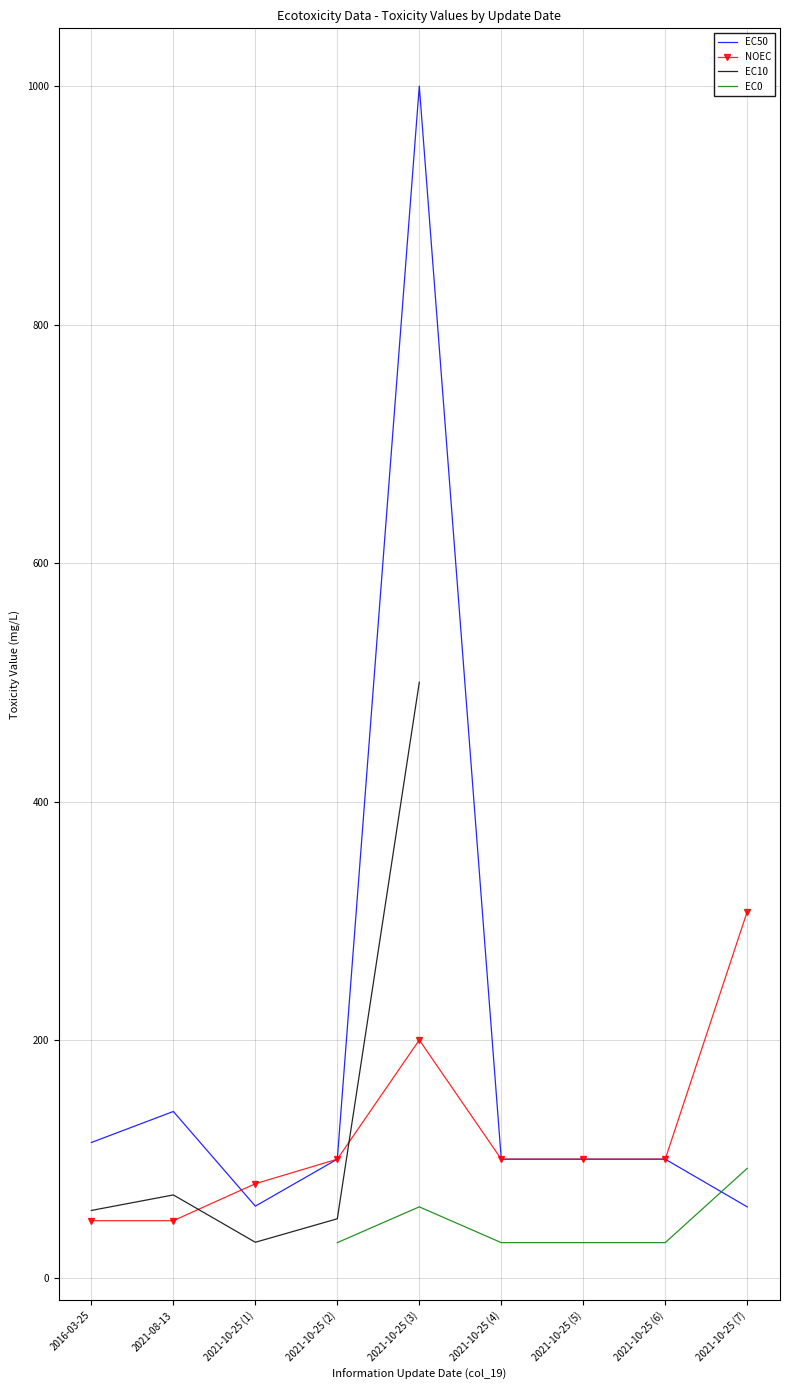

The value of EC50 at 2021-10-25 (1) is 107.8. True or false?

False